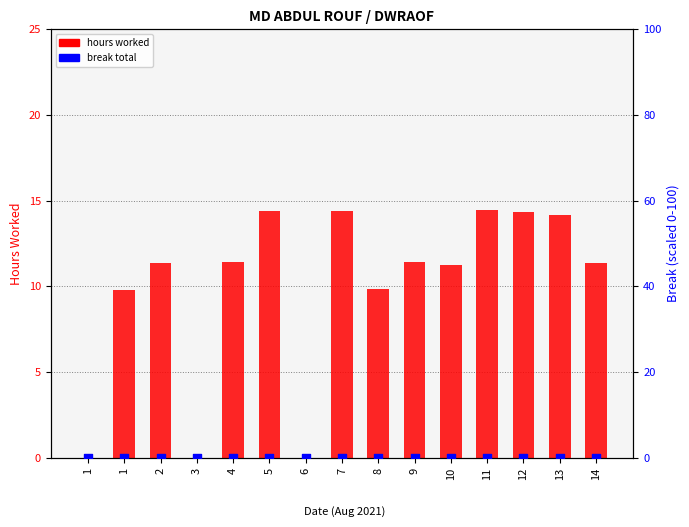

At how many categories does at least one series exceed 6?

12